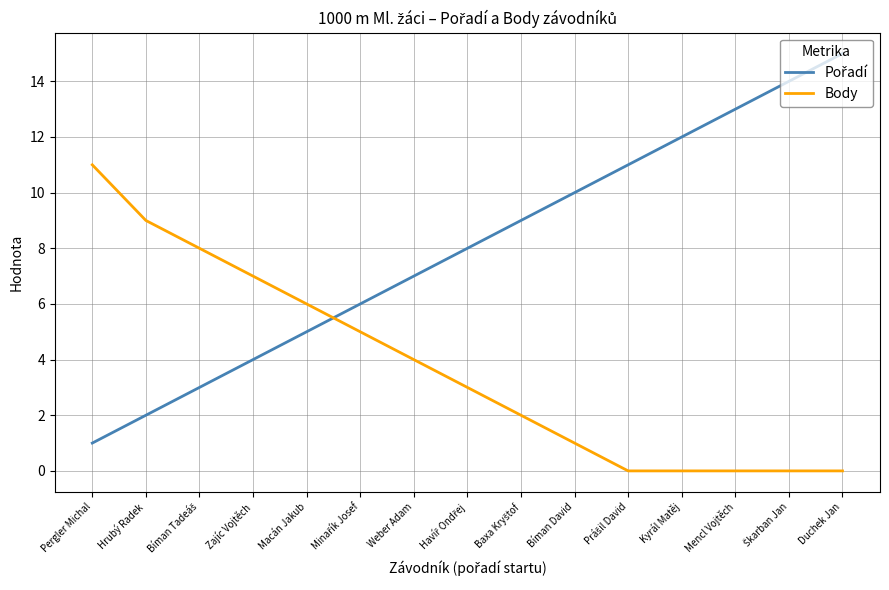

What is the total value across all series at Kyrál Matěj?

12